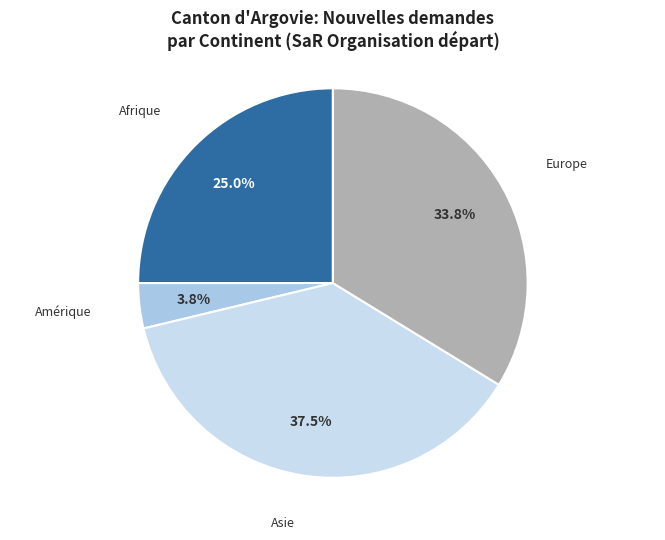

Is there a majority slice in this chart?

No